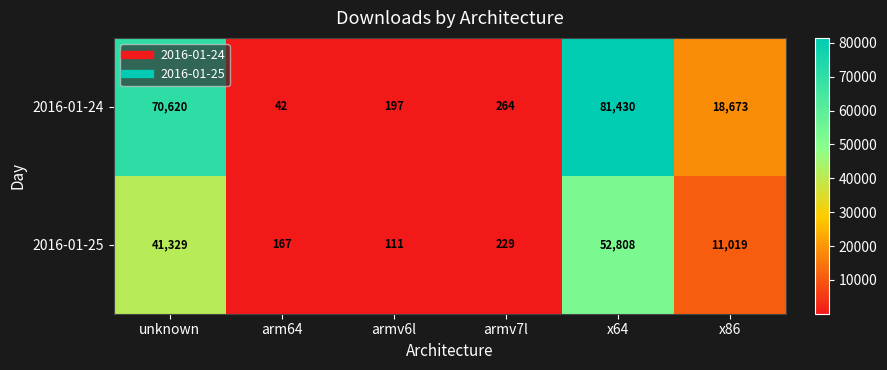

Reading left to right, list all the values displayed in this chart.

2016-01-24: unknown=70620	arm64=42	armv6l=197	armv7l=264	x64=81430	x86=18673
2016-01-25: unknown=41329	arm64=167	armv6l=111	armv7l=229	x64=52808	x86=11019